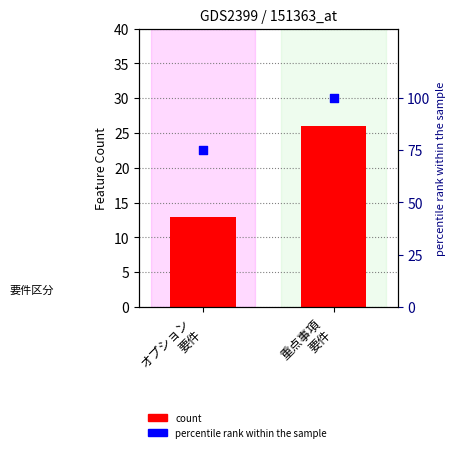

Is the value of count at 重点事項
要件 greater than the value of percentile rank within the sample at 重点事項
要件?

No